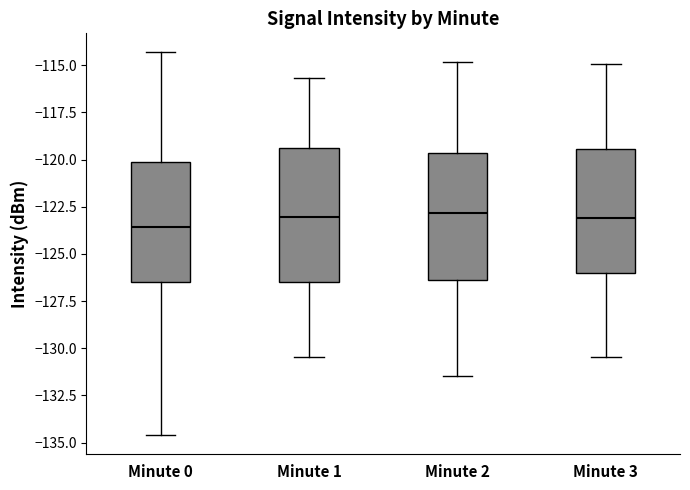

Reading left to right, read every box against the y-axis: the position of its median line, the range the box covers, and the ends of its whiskers. The values are not printed on the chart, so give them approximately, as read against the axis.

Minute 0: median -123.5, box -126.5 to -120.0, whiskers -134.5 to -114.5
Minute 1: median -123.0, box -126.5 to -119.5, whiskers -130.5 to -115.5
Minute 2: median -123.0, box -126.5 to -119.5, whiskers -131.5 to -115.0
Minute 3: median -123.0, box -126.0 to -119.5, whiskers -130.5 to -115.0